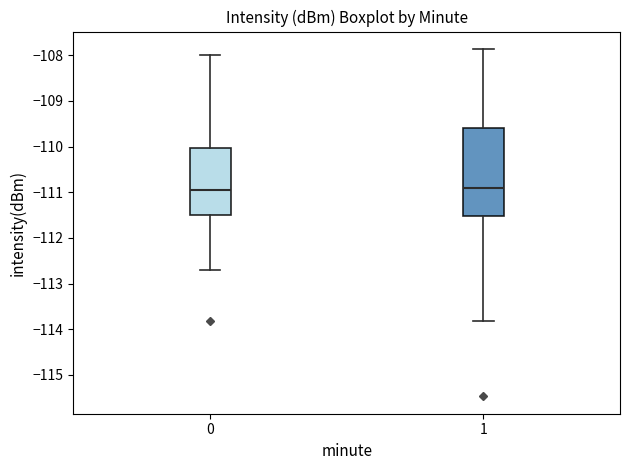

Reading left to right, transcribe this box plot: for each box, give where its median line is, the range the box spans, and where its two whiskers end, as read against the y-axis. The values are not printed on the chart, so give them approximately, as read against the axis.

0: median -110.9, box -111.5 to -110.0, whiskers -112.7 to -108.0
1: median -110.9, box -111.5 to -109.6, whiskers -113.8 to -107.9